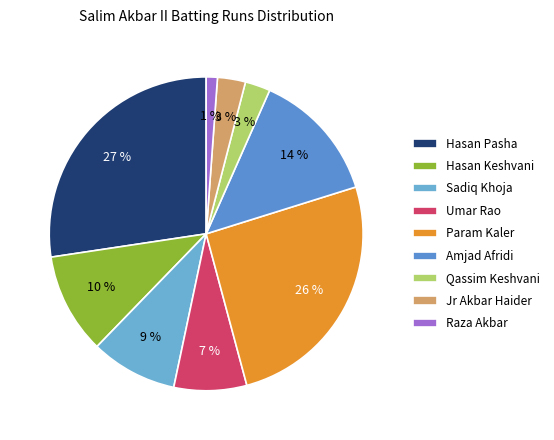

Which slice is the smallest?

Raza Akbar